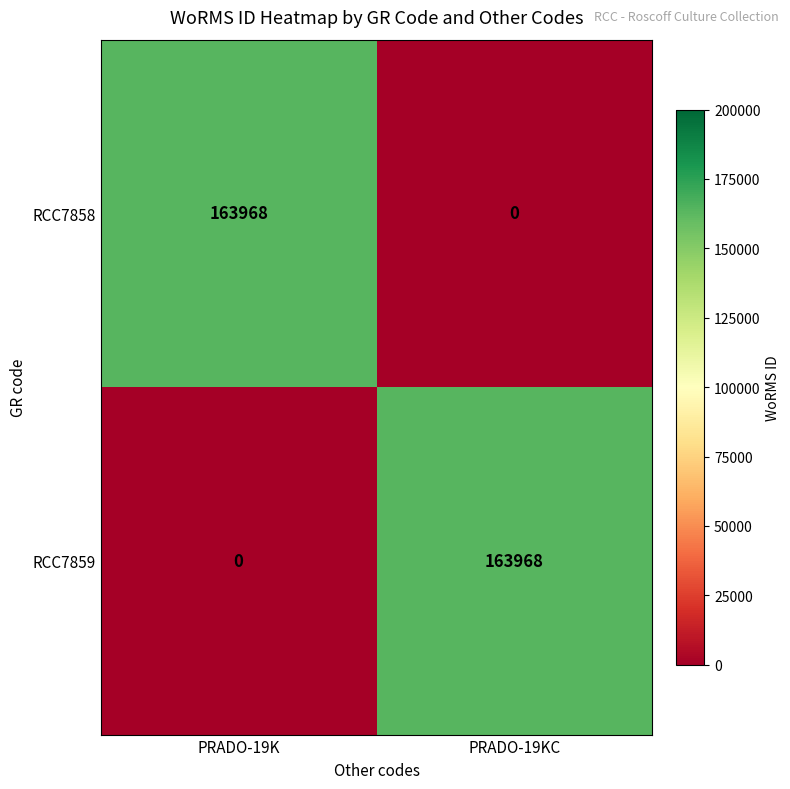

What is the difference between the RCC7859 values at PRADO-19K and PRADO-19KC?

163968